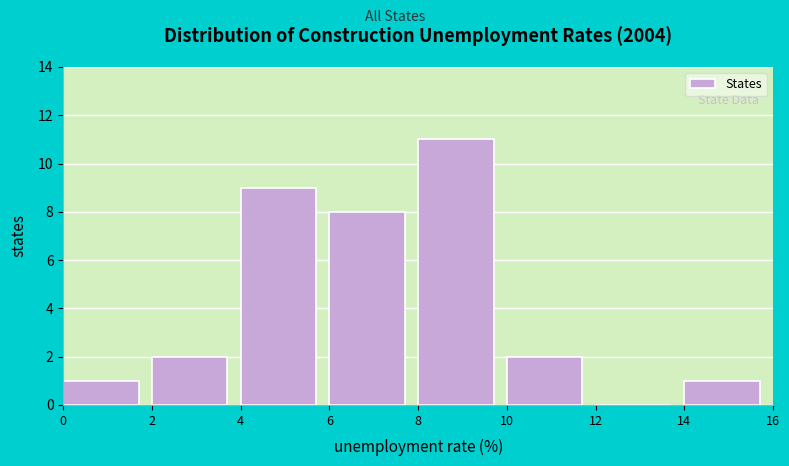

Reading left to right, transcribe this chart: for each bar, give the range it covers on the x-axis and its height. The values are not printed on the chart, so give them approximately, as read against the axis.

0 to 2: 1
2 to 4: 2
4 to 6: 9
6 to 8: 8
8 to 10: 11
10 to 12: 2
12 to 14: 0
14 to 16: 1